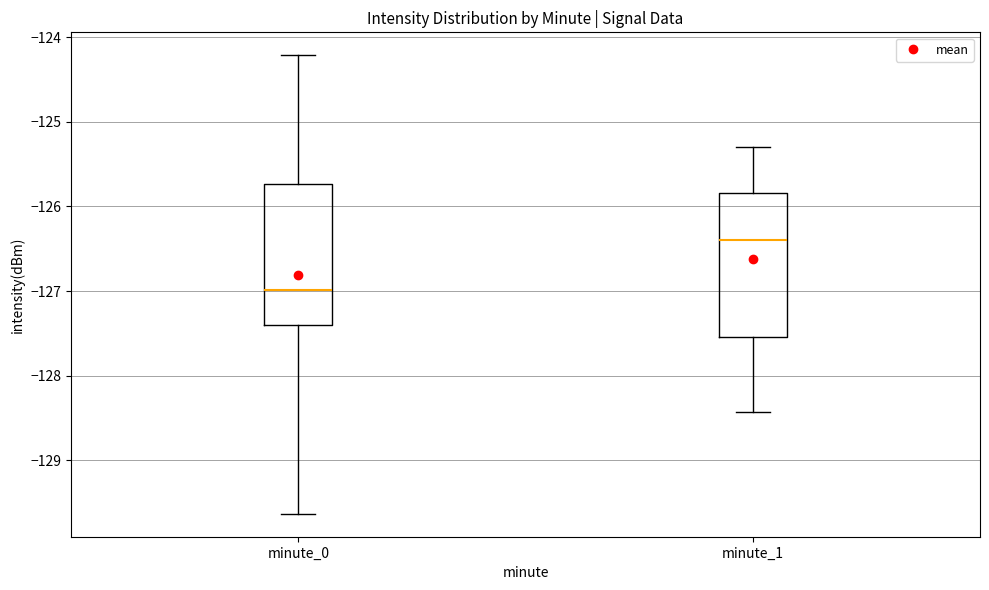

Which box has the highest median line?

minute_1